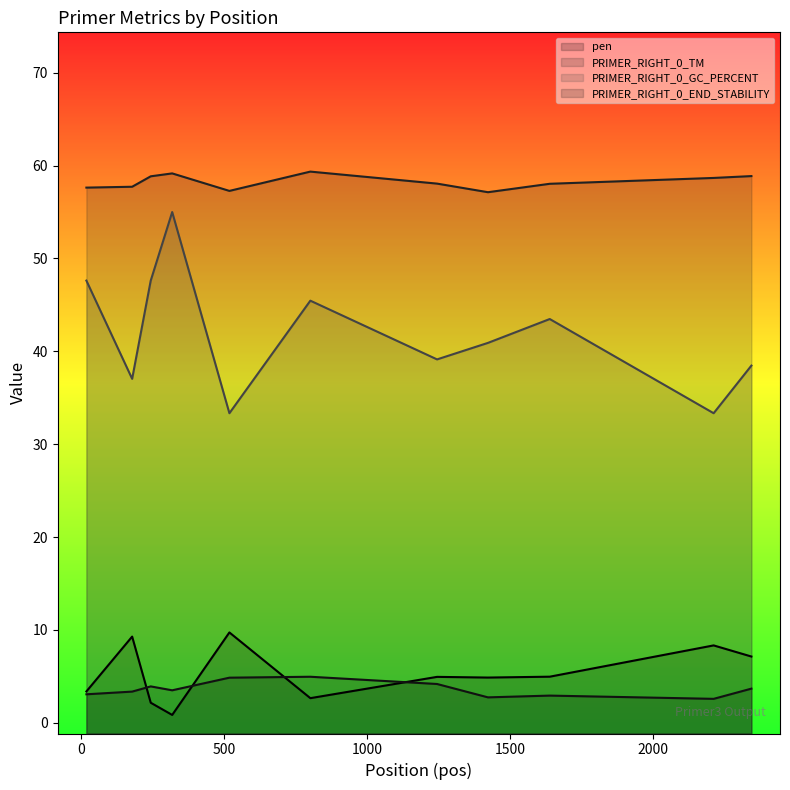

What is the total value across all series at 2000?

112.4